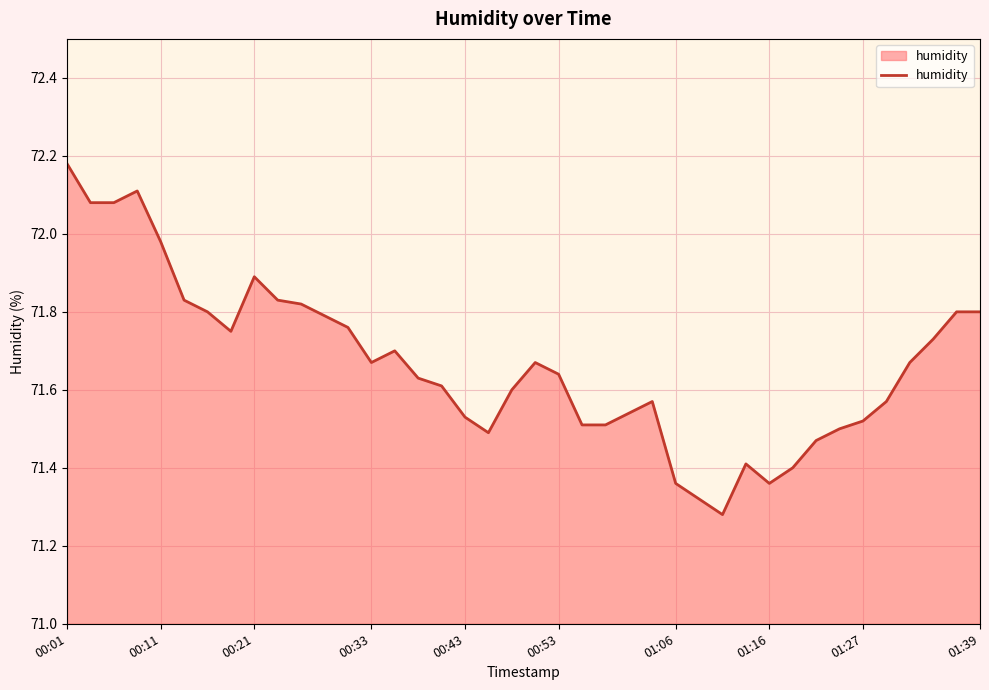

What is the difference between the maximum and minimum values?

0.9